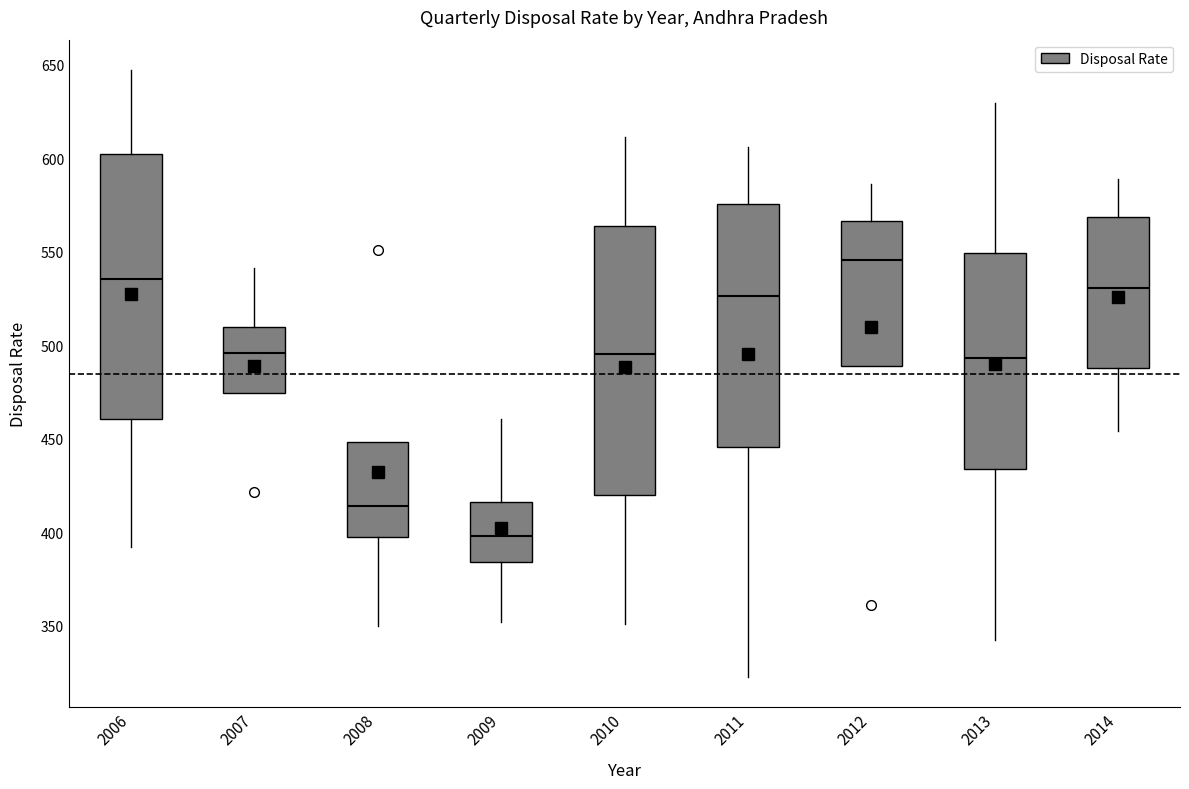

Reading left to right, transcribe this box plot: for each box, give where its median line is, the range the box spans, and where its two whiskers end, as read against the y-axis. The values are not printed on the chart, so give them approximately, as read against the axis.

2006: median 535, box 460 to 605, whiskers 390 to 645
2007: median 495, box 475 to 510, whiskers 475 to 540
2008: median 415, box 400 to 450, whiskers 350 to 450
2009: median 400, box 385 to 415, whiskers 350 to 460
2010: median 495, box 420 to 565, whiskers 350 to 610
2011: median 525, box 445 to 575, whiskers 325 to 605
2012: median 545, box 490 to 565, whiskers 490 to 585
2013: median 495, box 435 to 550, whiskers 340 to 630
2014: median 530, box 490 to 570, whiskers 455 to 590